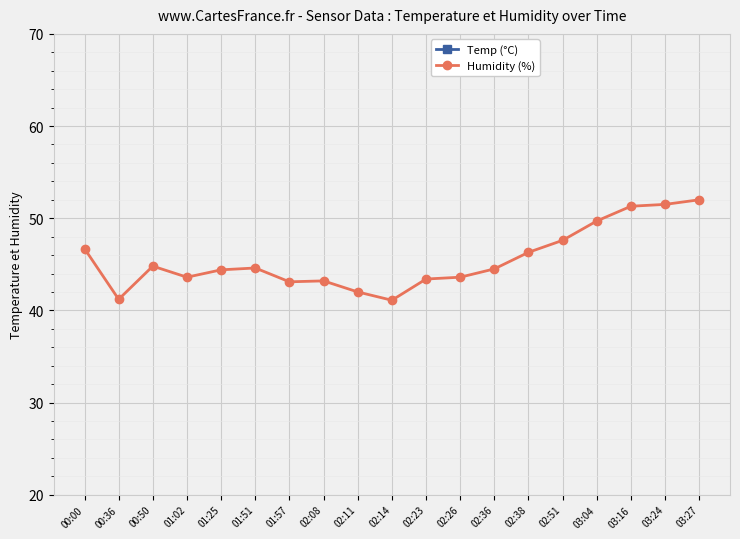

Read the Temp (°C) value at 01:57.

14.6